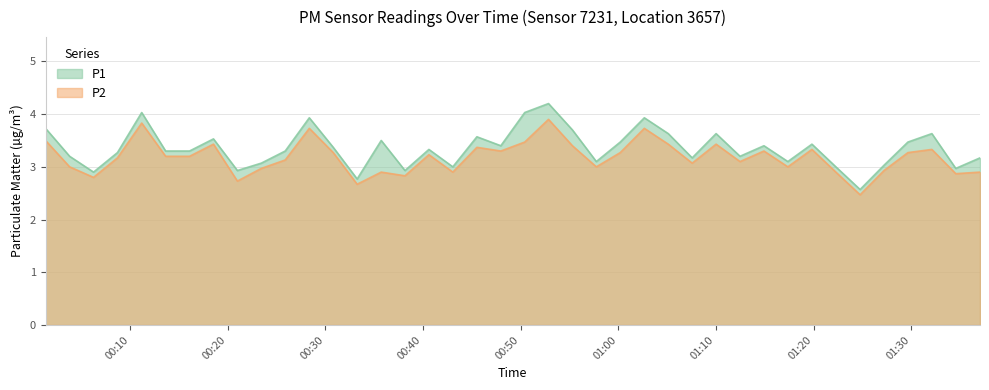

True or false: P1 and P2 cross at least once.

False